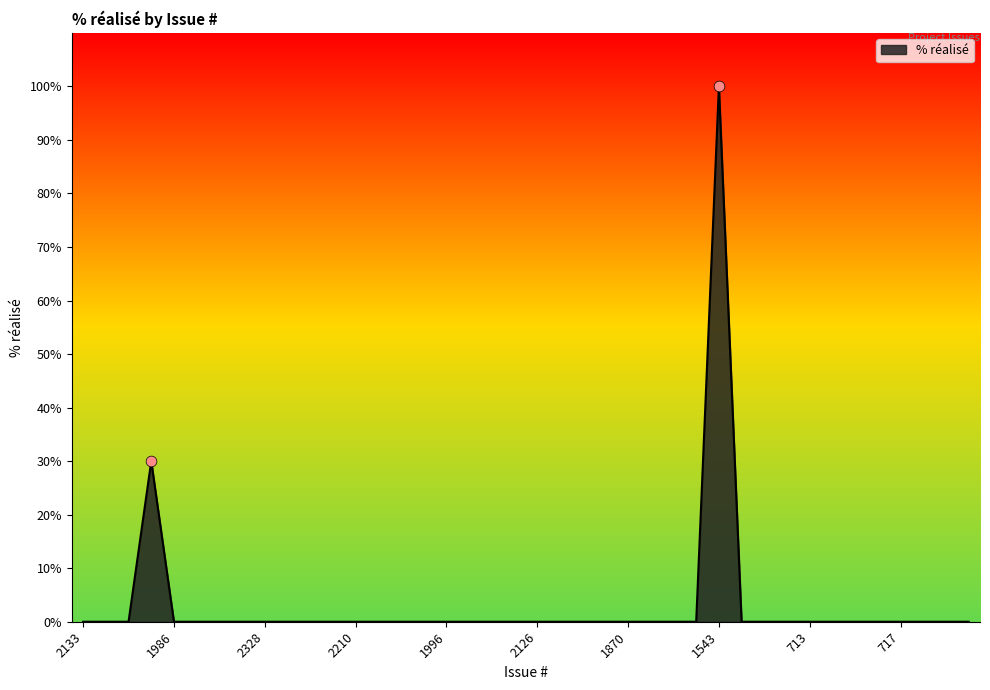

What is the maximum value shown in the chart?

100